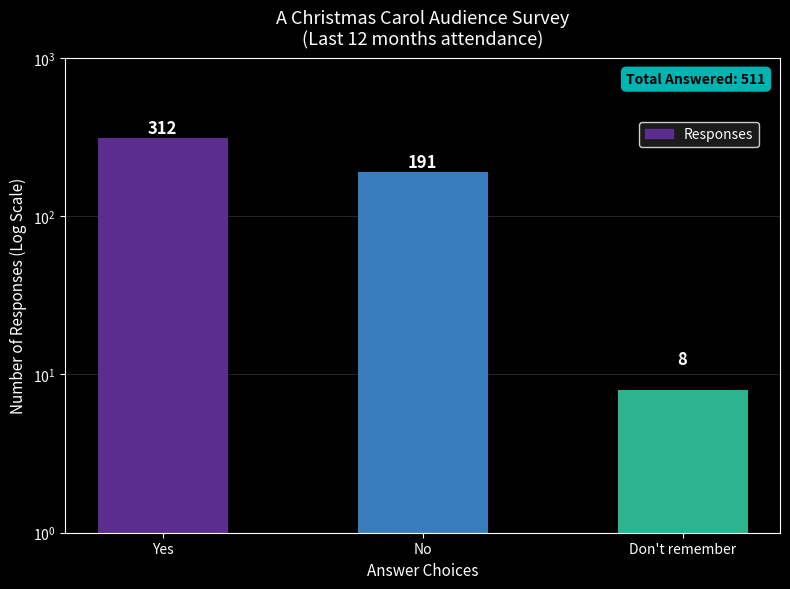

What is the smallest value displayed?

8